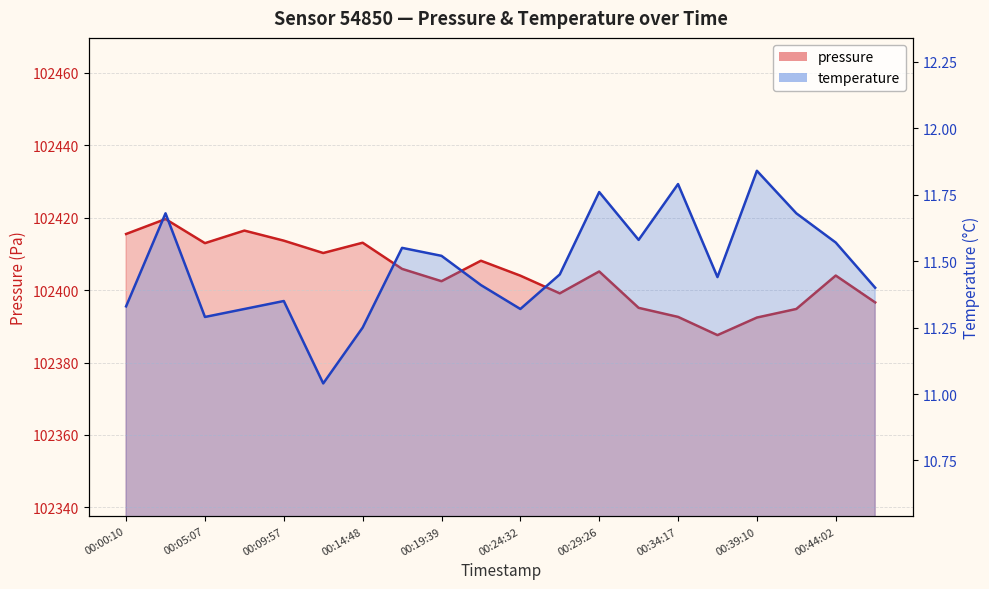

Is it true that pressure equals 163957.9 at 00:29:26?

False